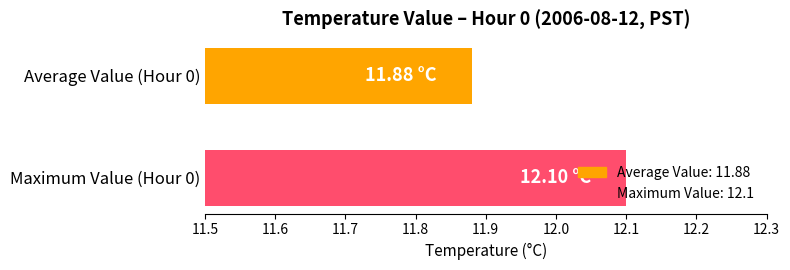

What is the sum of the values at Average Value (Hour 0) and Maximum Value (Hour 0)?

24.0